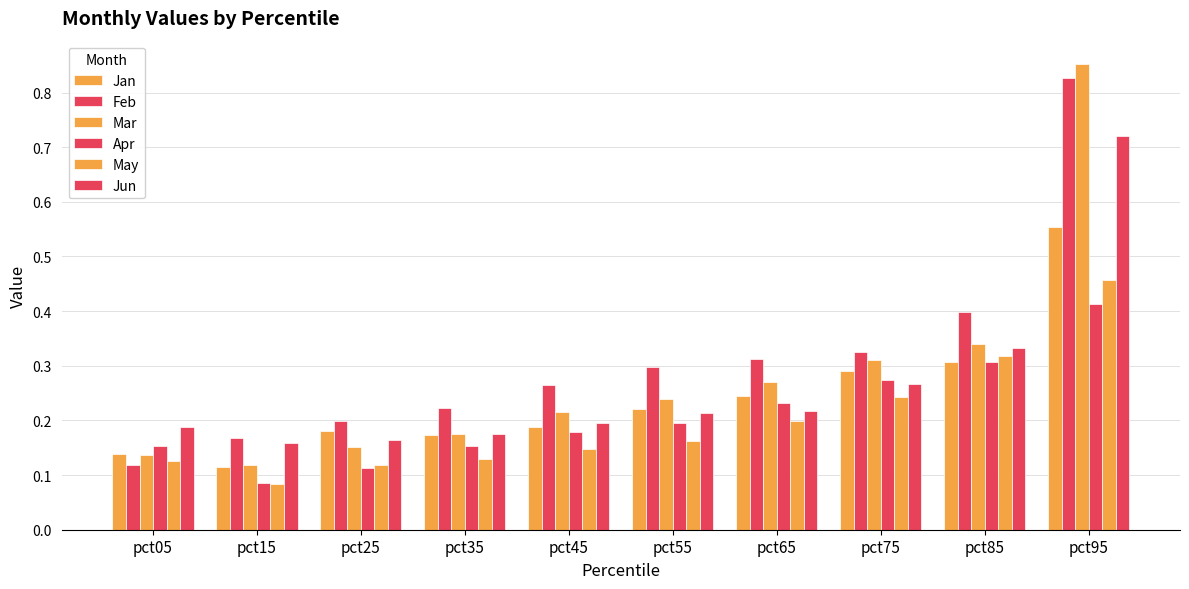

How many data points does each series have?

10